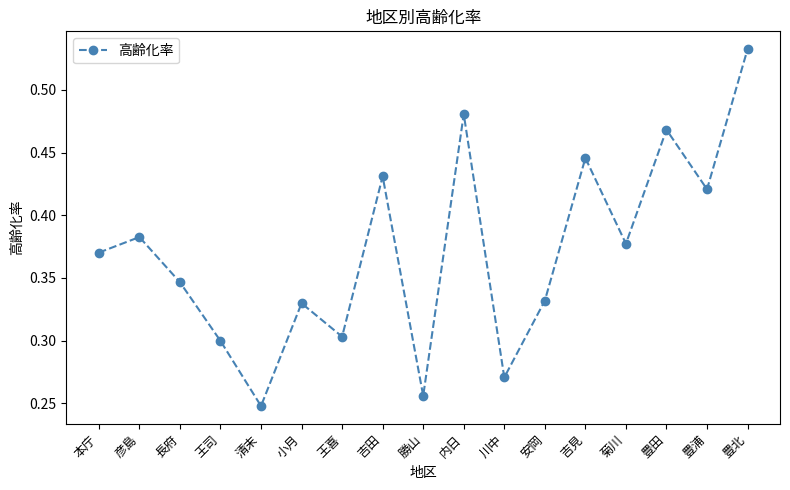

How many data points does each series have?

17